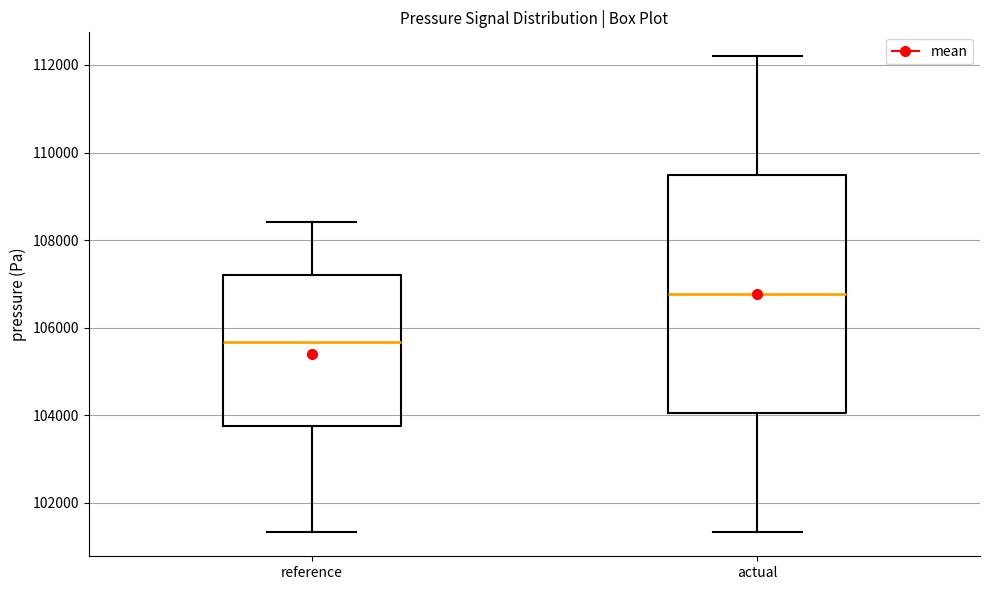

Reading left to right, transcribe this box plot: for each box, give where its median line is, the range the box spans, and where its two whiskers end, as read against the y-axis. The values are not printed on the chart, so give them approximately, as read against the axis.

reference: median 105600, box 103800 to 107200, whiskers 101400 to 108400
actual: median 106800, box 104000 to 109400, whiskers 101400 to 112200